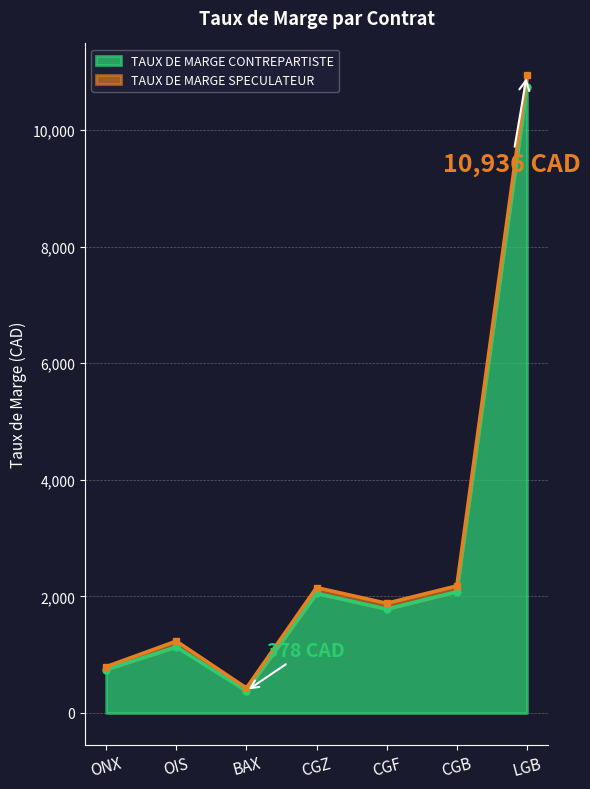

What is the difference between the TAUX DE MARGE CONTREPARTISTE values at OIS and BAX?

755